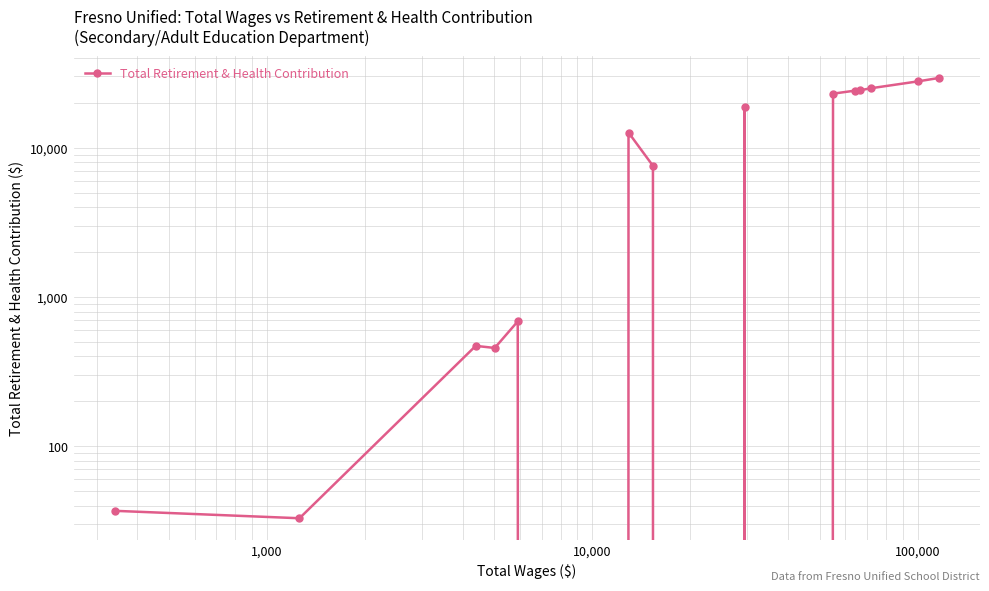

What is the sum of all values?

194130